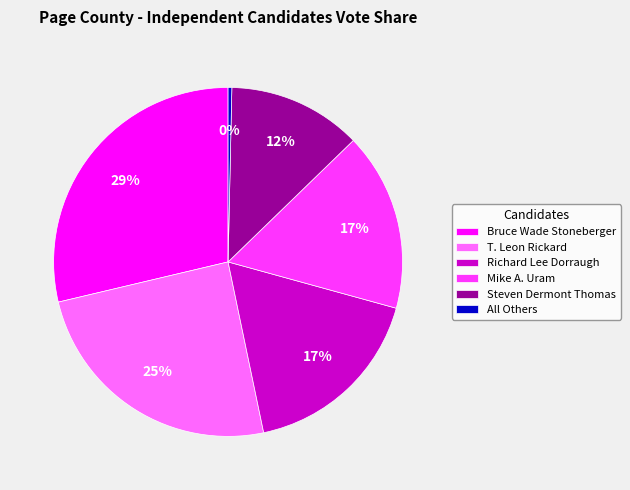

Does T. Leon Rickard represent more than half of the total?

No